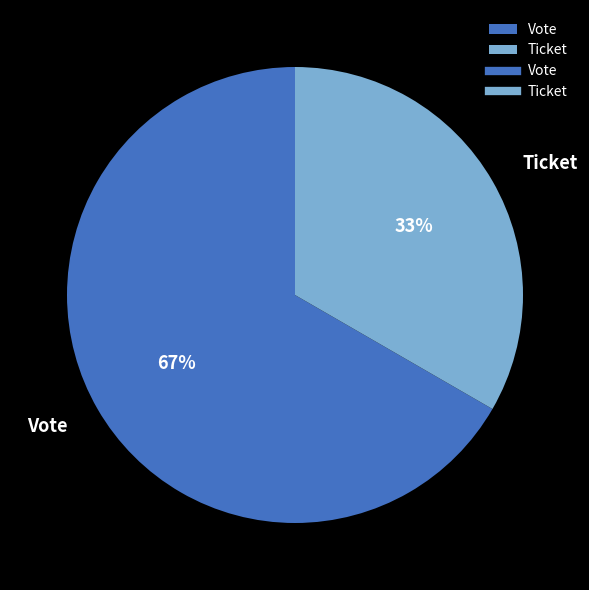

Do Ticket and Vote together represent more than half of the pie?

Yes